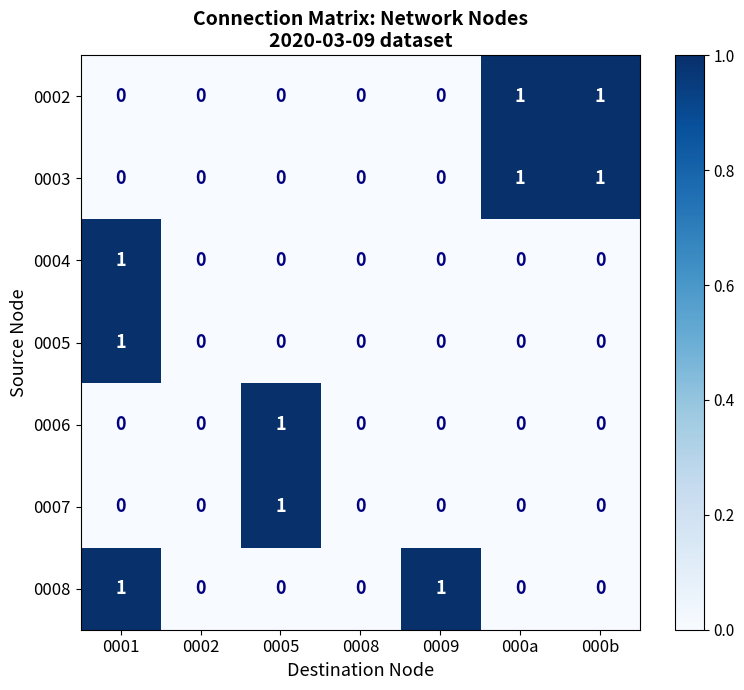

How many 0006 values are between 0 and 1?

7